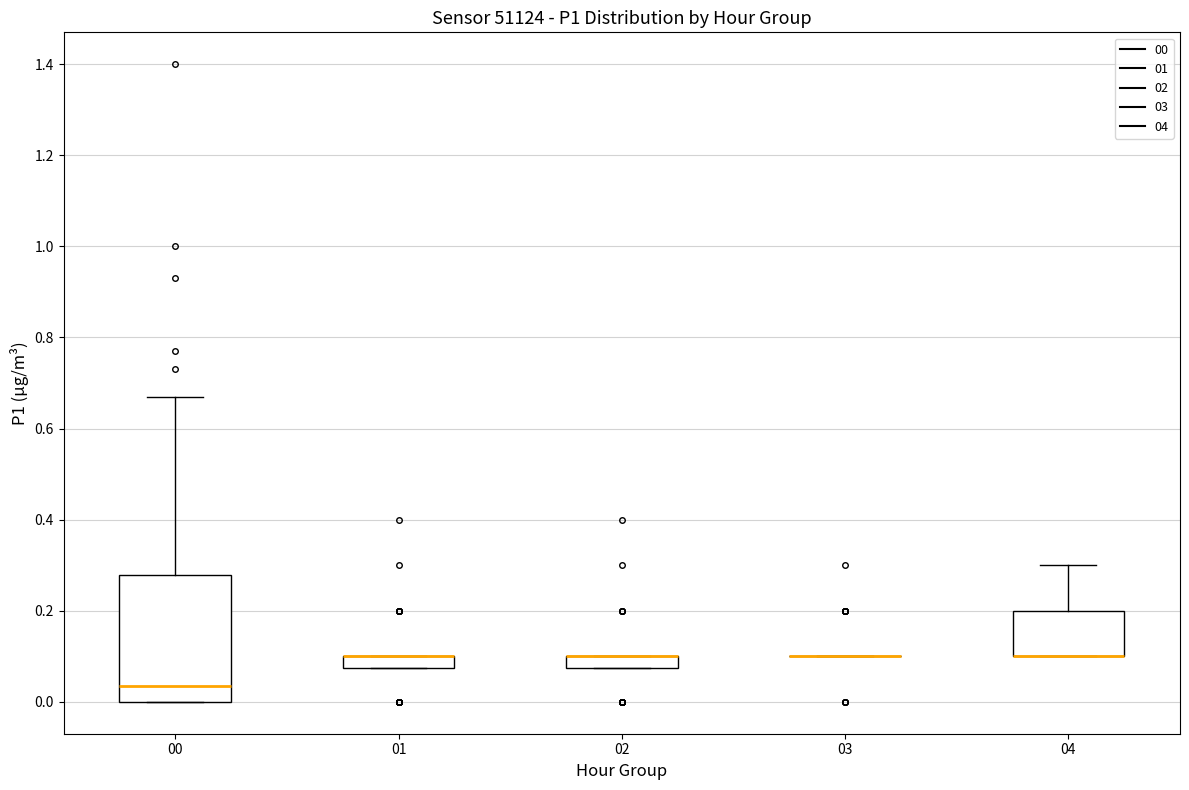

Where is the lower edge of the box at x = 02 on the y-axis? The values are not printed on the chart, so give them approximately, as read against the axis.

0.08